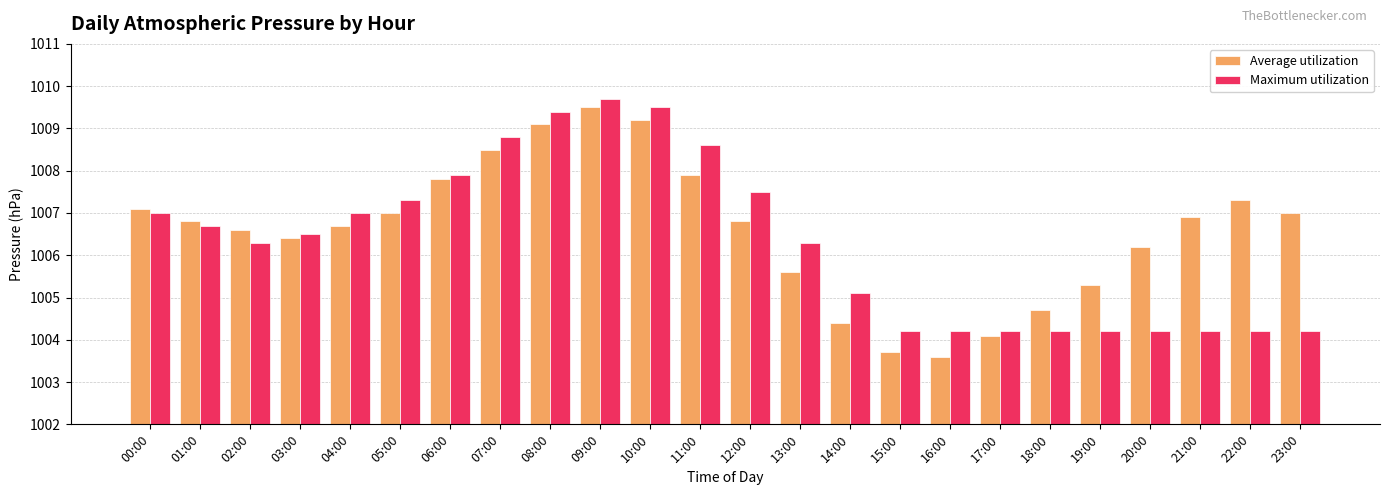

Is the value of Average utilization at 04:00 greater than the value of Maximum utilization at 13:00?

Yes